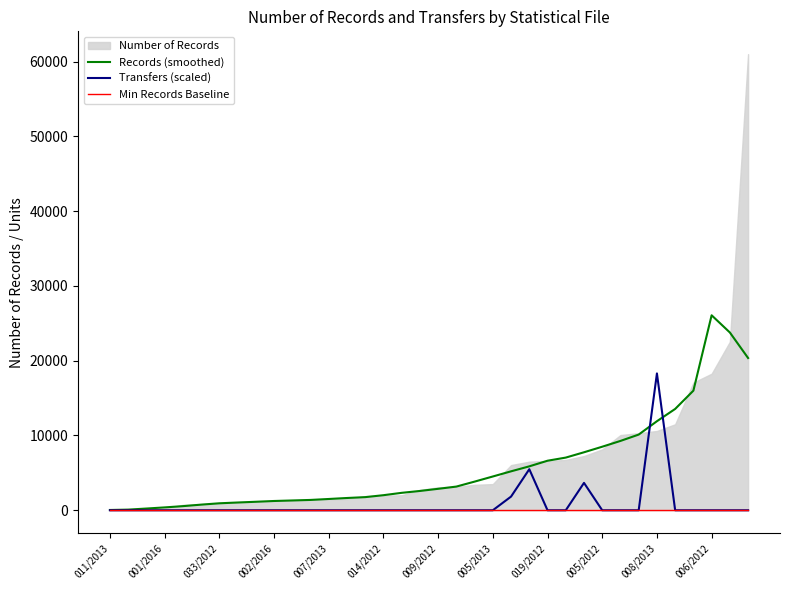

True or false: Min Records Baseline has a value of 84.3 at 19.

False